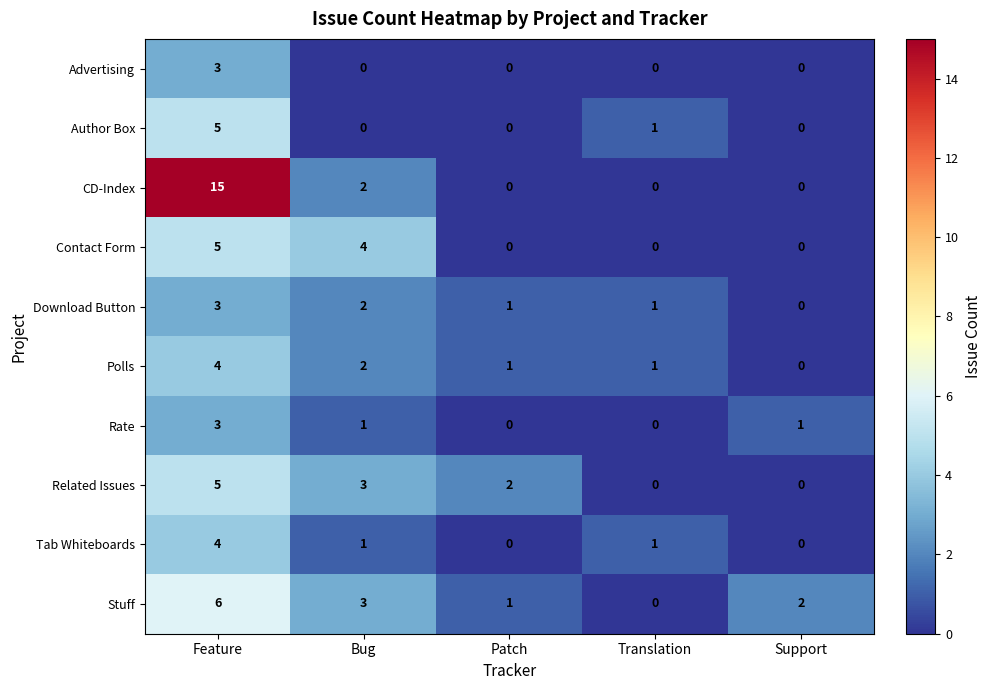

Which series has the widest spread of values?

CD-Index